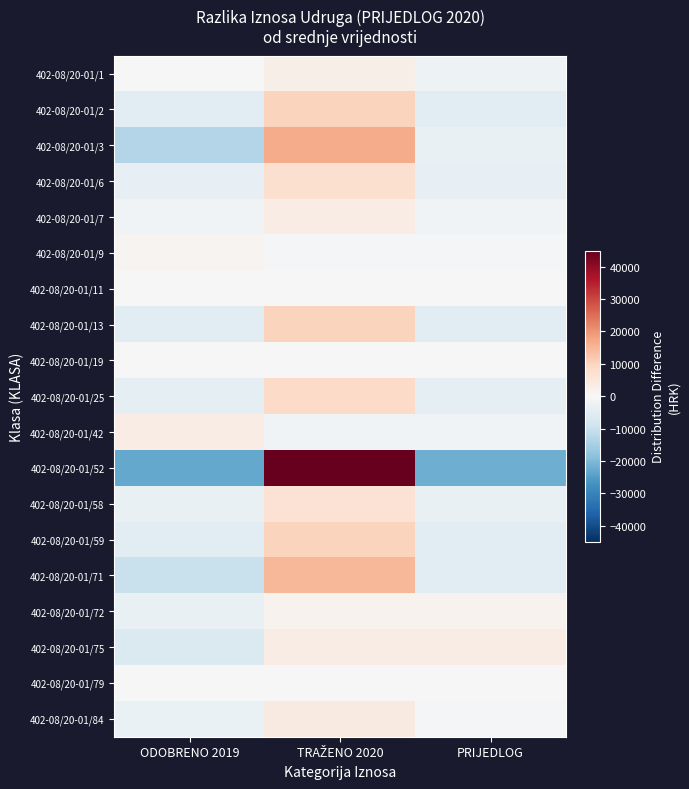

At which category is the sum across all series the highest?

TRAŽENO 2020